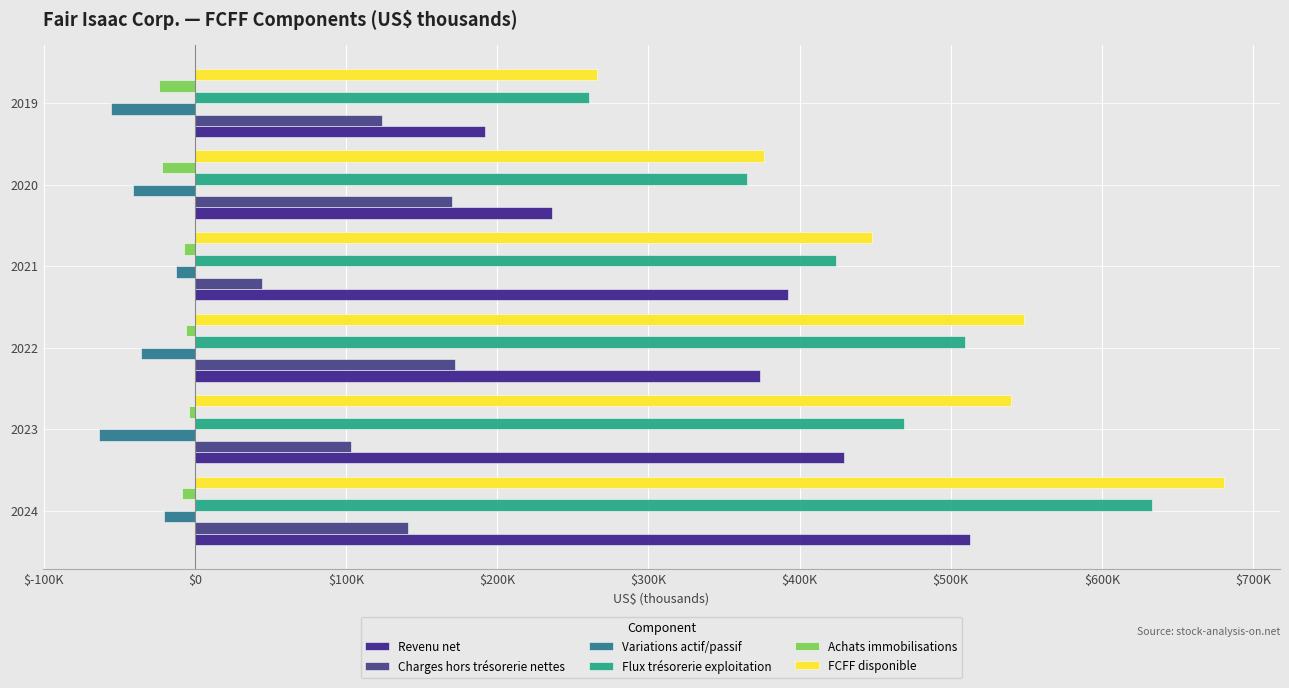

What are all the series names shown in the legend?

Revenu net, Charges hors trésorerie nettes, Variations actif/passif, Flux trésorerie exploitation, Achats immobilisations, FCFF disponible